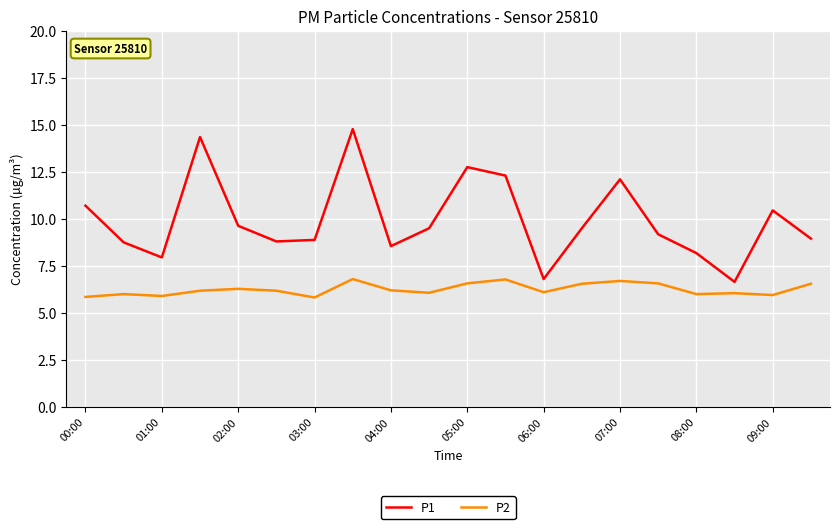

What is the lowest value of the P1 series?

6.7